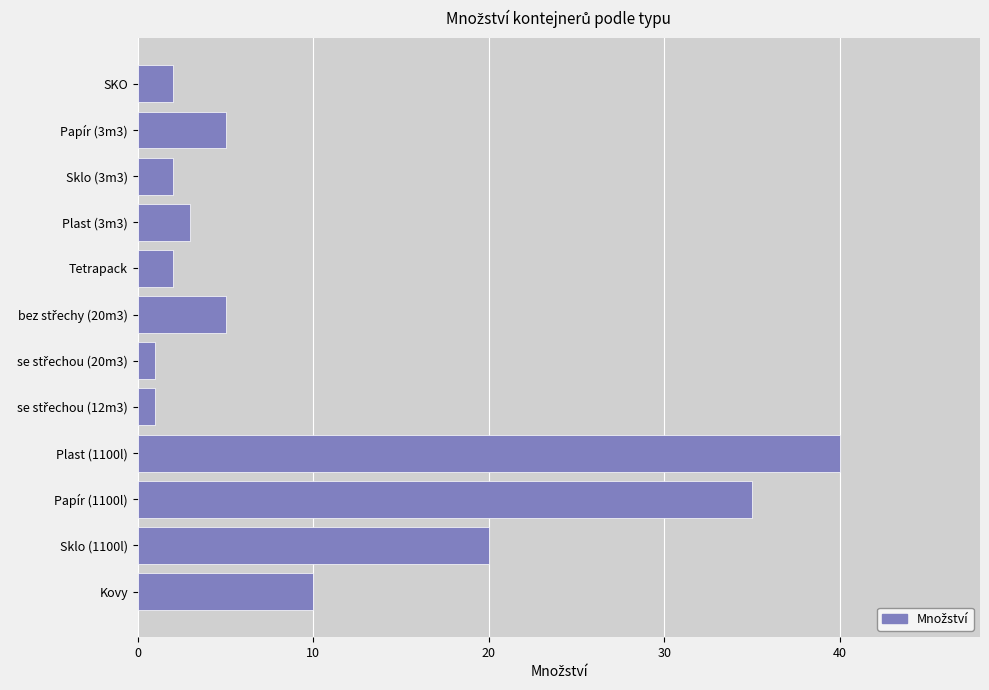

What is the difference between the values at Plast (1100l) and Papír (1100l)?

5